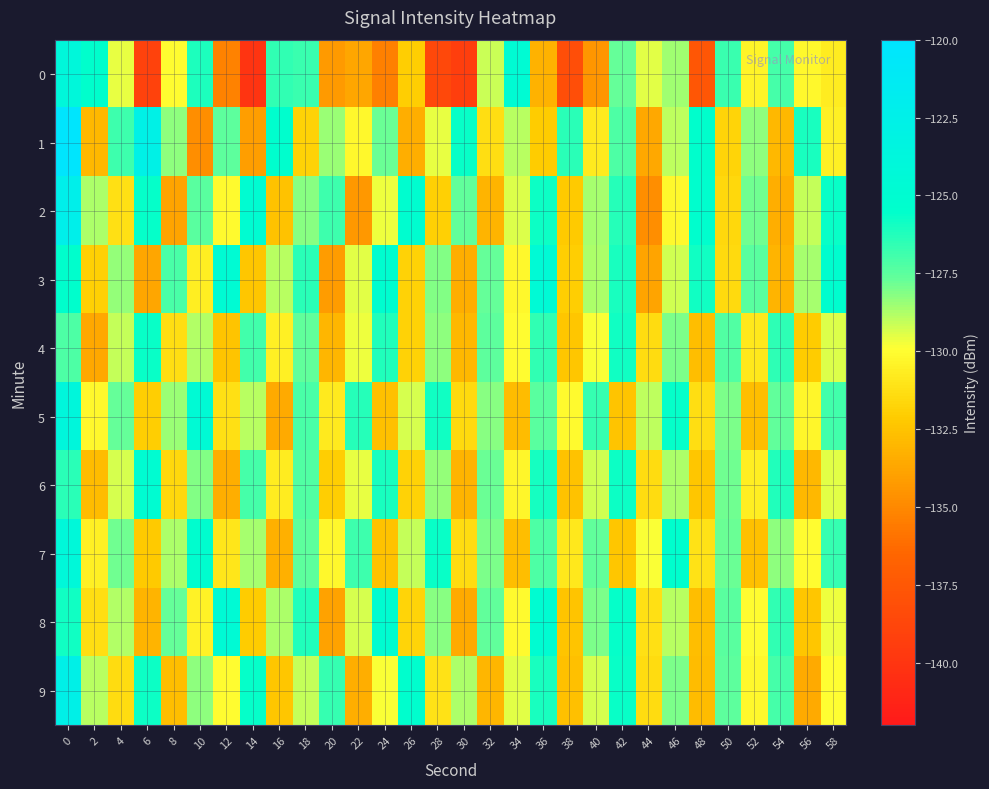

Reading left to right, list all the values displayed in this chart.

0: 0=-124.0	2=-125.4	4=-129.6	6=-139.0	8=-130.0	10=-126.2	12=-135.2	14=-140.1	16=-126.6	18=-126.8	20=-134.2	22=-133.7	24=-135.4	26=-132.0	28=-138.6	30=-139.3	32=-129.2	34=-124.7	36=-133.2	38=-138.2	40=-134.4	42=-127.7	44=-129.5	46=-128.6	48=-137.6	50=-126.7	52=-130.4	54=-127.0	56=-130.2	58=-130.7
1: 0=-120.3	2=-132.9	4=-126.8	6=-122.7	8=-128.3	10=-134.7	12=-127.5	14=-134.0	16=-125.4	18=-131.8	20=-128.5	22=-130.2	24=-127.8	26=-133.4	28=-129.6	30=-125.7	32=-131.3	34=-128.9	36=-132.1	38=-126.4	40=-130.8	42=-127.2	44=-133.6	46=-129.0	48=-125.5	50=-131.7	52=-128.3	54=-132.9	56=-126.1	58=-130.5
2: 0=-122.3	2=-128.7	4=-131.2	6=-125.6	8=-133.8	10=-127.4	12=-130.1	14=-124.9	16=-132.5	18=-128.2	20=-126.8	22=-134.3	24=-129.7	26=-125.1	28=-131.9	30=-127.6	32=-133.1	34=-129.4	36=-125.8	38=-132.2	40=-128.6	42=-126.3	44=-134.7	46=-130.2	48=-125.4	50=-131.6	52=-127.9	54=-133.4	56=-129.1	58=-125.7
3: 0=-125.5	2=-131.9	4=-128.4	6=-133.7	8=-127.1	10=-130.6	12=-124.8	14=-132.3	16=-128.9	18=-126.4	20=-134.1	22=-129.5	24=-125.2	26=-131.8	28=-128.1	30=-133.4	32=-127.7	34=-130.2	36=-124.5	38=-132.0	40=-128.7	42=-126.1	44=-133.8	46=-129.2	48=-125.9	50=-131.5	52=-127.4	54=-133.1	56=-128.6	58=-125.3
4: 0=-127.2	2=-133.6	4=-129.1	6=-125.7	8=-131.3	10=-128.8	12=-132.4	14=-126.9	16=-130.5	18=-127.6	20=-133.0	22=-129.7	24=-126.2	26=-131.8	28=-128.3	30=-132.9	32=-127.5	34=-130.0	36=-126.6	38=-132.3	40=-129.8	42=-125.9	44=-131.4	46=-128.0	48=-132.7	50=-127.3	52=-130.9	54=-126.5	56=-132.1	58=-129.4
5: 0=-123.8	2=-130.2	4=-127.7	6=-132.0	8=-128.5	10=-124.6	12=-131.2	14=-128.9	16=-133.5	18=-127.1	20=-130.8	22=-126.3	24=-132.6	26=-129.3	28=-125.9	30=-131.5	32=-128.2	34=-132.8	36=-127.4	38=-130.1	40=-126.7	42=-132.4	44=-129.0	46=-125.6	48=-131.3	50=-128.0	52=-132.7	54=-127.6	56=-130.3	58=-126.9
6: 0=-126.4	2=-132.8	4=-129.3	6=-124.9	8=-131.6	10=-128.1	12=-133.4	14=-127.0	16=-130.7	18=-127.3	20=-132.0	22=-129.6	24=-126.1	26=-131.8	28=-128.4	30=-133.1	32=-127.8	34=-130.3	36=-126.0	38=-132.5	40=-129.2	42=-125.8	44=-131.4	46=-128.7	48=-132.3	50=-127.9	52=-130.6	54=-126.2	56=-132.9	58=-129.5
7: 0=-124.1	2=-130.5	4=-127.9	6=-132.2	8=-128.7	10=-125.3	12=-131.0	14=-128.6	16=-133.3	18=-127.5	20=-130.2	22=-126.8	24=-132.5	26=-129.1	28=-125.7	30=-131.4	32=-128.0	34=-132.7	36=-127.2	38=-130.9	40=-127.6	42=-132.3	44=-129.8	46=-125.4	48=-131.1	50=-127.8	52=-132.6	54=-128.3	56=-130.0	58=-126.7
8: 0=-125.9	2=-131.3	4=-128.8	6=-133.1	8=-127.7	10=-130.4	12=-124.6	14=-132.1	16=-128.7	18=-126.2	20=-133.9	22=-129.3	24=-125.0	26=-131.7	28=-128.2	30=-133.5	32=-127.6	34=-130.1	36=-124.9	38=-132.4	40=-128.0	42=-125.6	44=-131.2	46=-128.9	48=-132.7	50=-127.4	52=-130.0	54=-126.6	56=-132.3	58=-129.7
9: 0=-122.5	2=-128.9	4=-131.4	6=-125.8	8=-132.7	10=-128.3	12=-130.0	14=-125.6	16=-132.3	18=-129.1	20=-126.7	22=-133.4	24=-129.8	26=-125.4	28=-131.1	30=-128.7	32=-133.0	34=-129.5	36=-126.1	38=-132.6	40=-129.3	42=-125.7	44=-131.4	46=-128.0	48=-132.8	50=-127.5	52=-130.2	54=-127.0	56=-133.5	58=-129.9